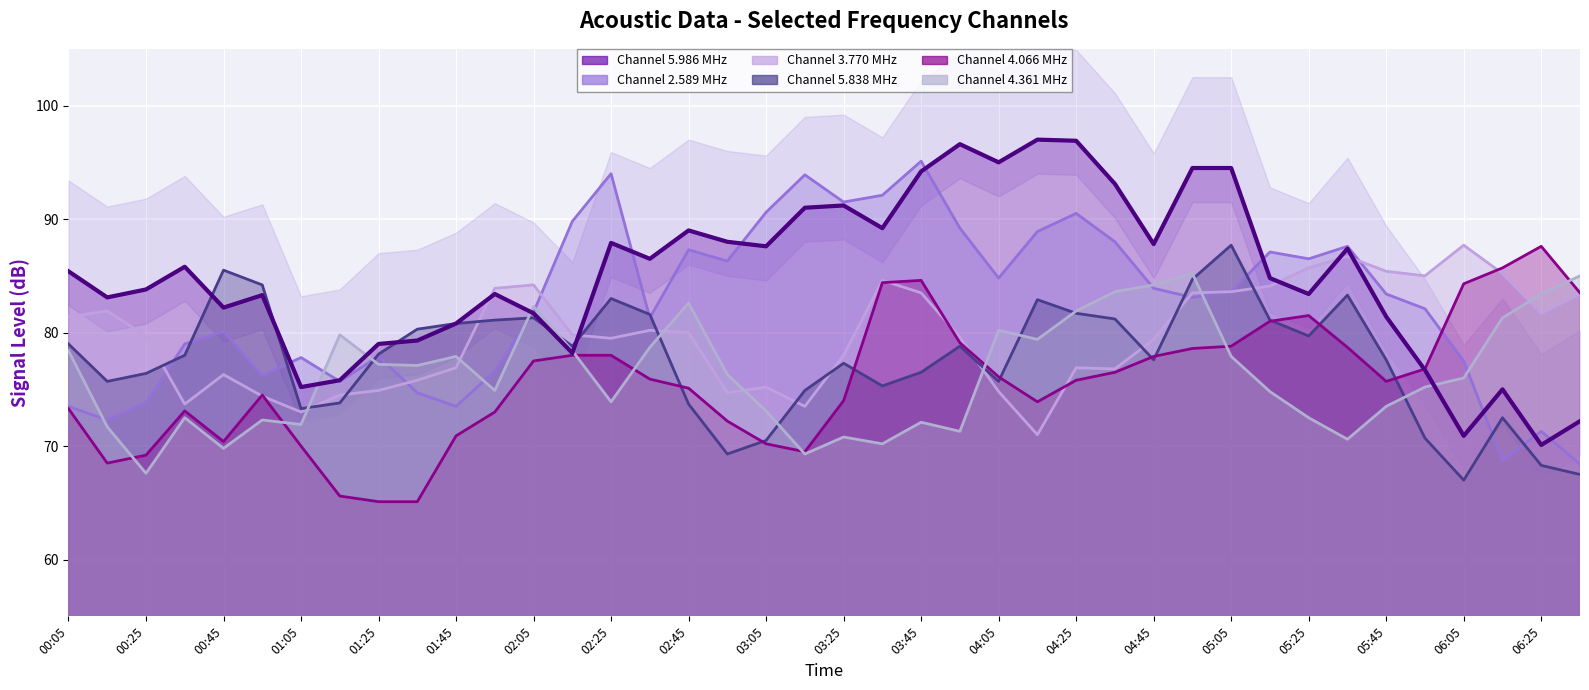

Which series has the largest range (max minus min)?

5.986